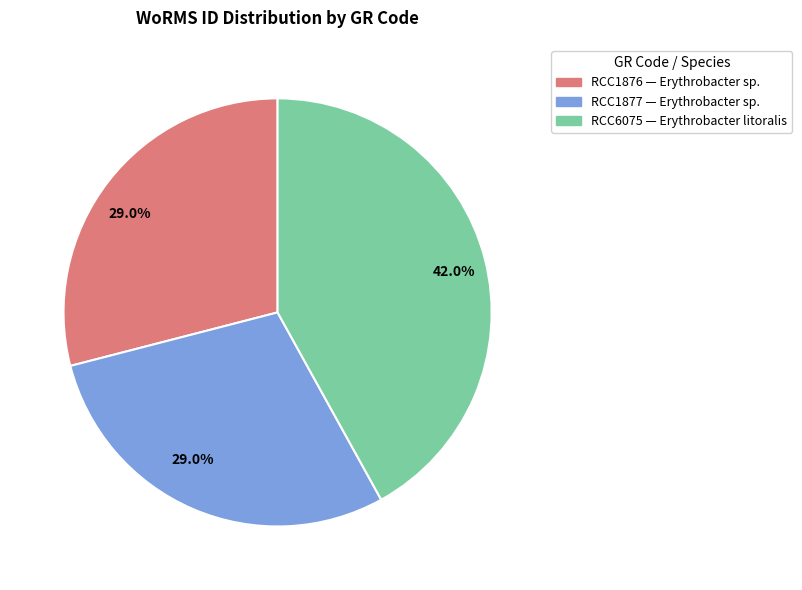

Is there any slice that represents more than half of the pie?

No